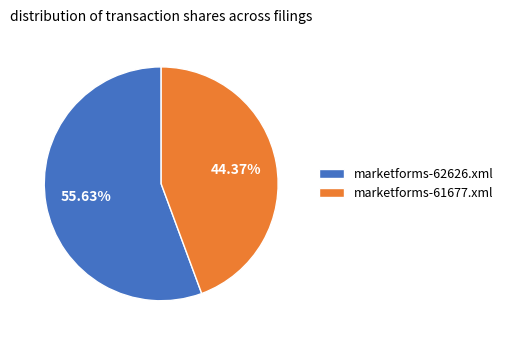

To the nearest percent, what is the combined percentage of marketforms-61677.xml and marketforms-62626.xml?

100%